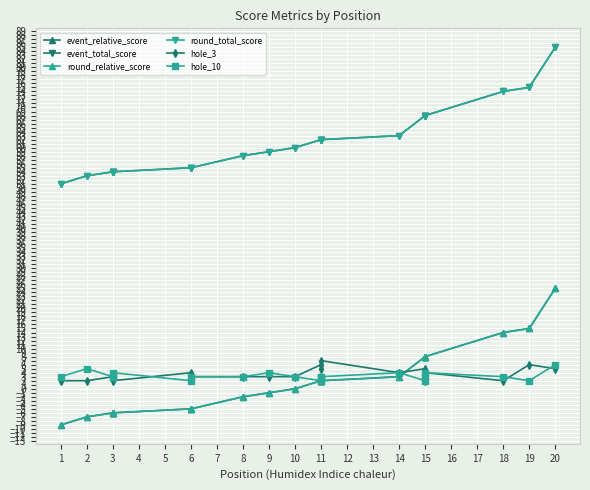

How many series are shown in this chart?

6